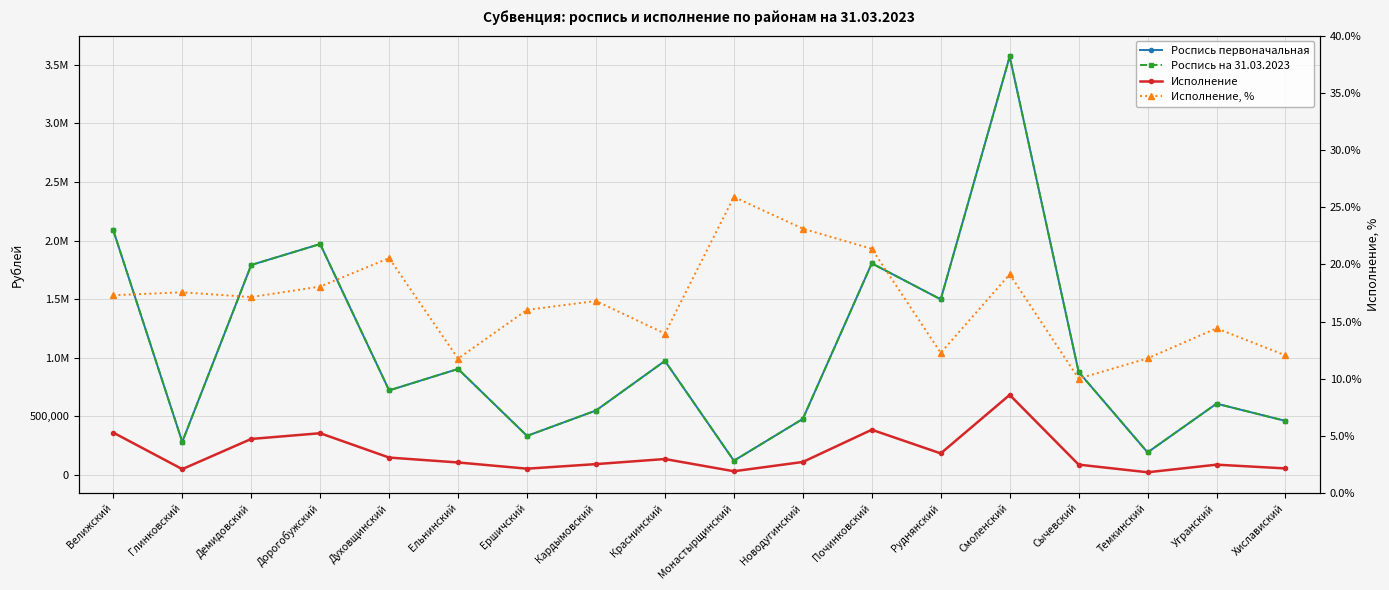

What are all the series names shown in the legend?

Роспись первоначальная, Роспись на 31.03.2023, Исполнение, Исполнение, %